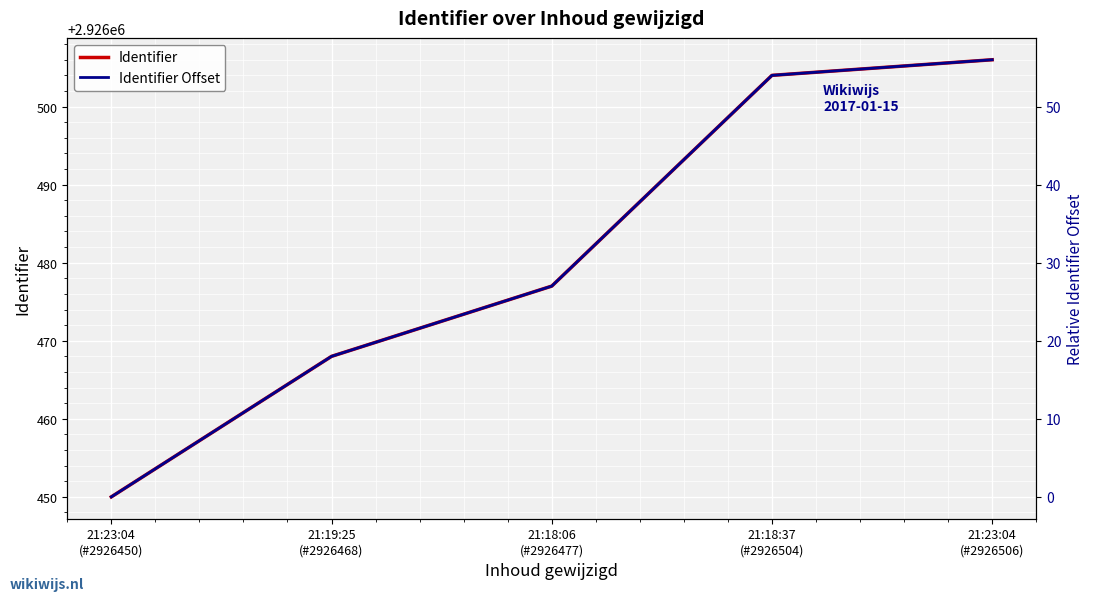

True or false: Identifier and Identifier Offset intersect in this chart.

False